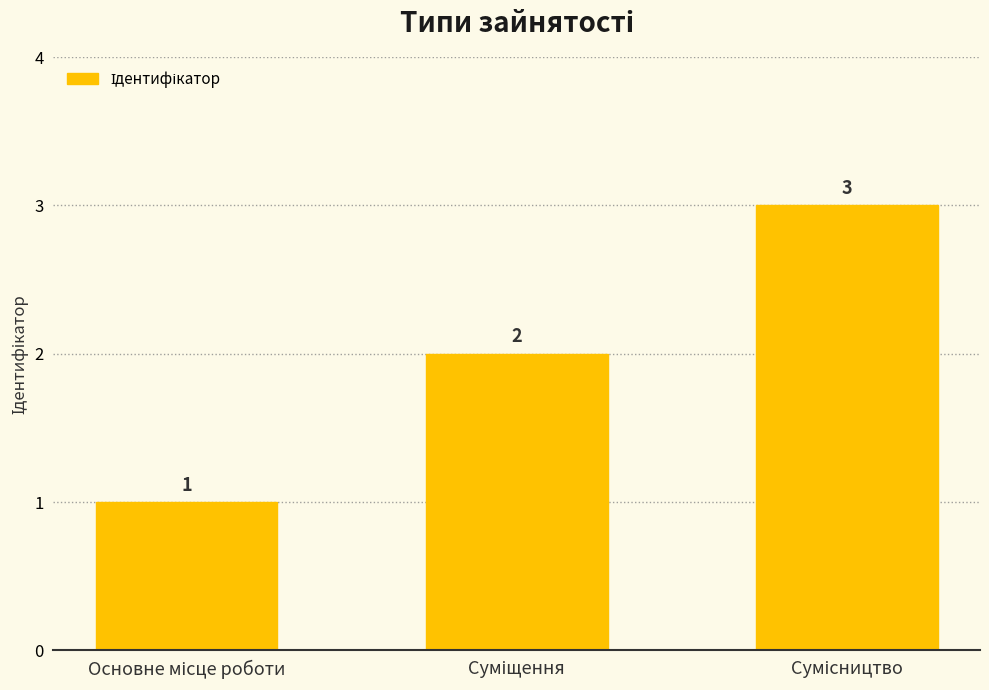

What is the maximum value shown in the chart?

3